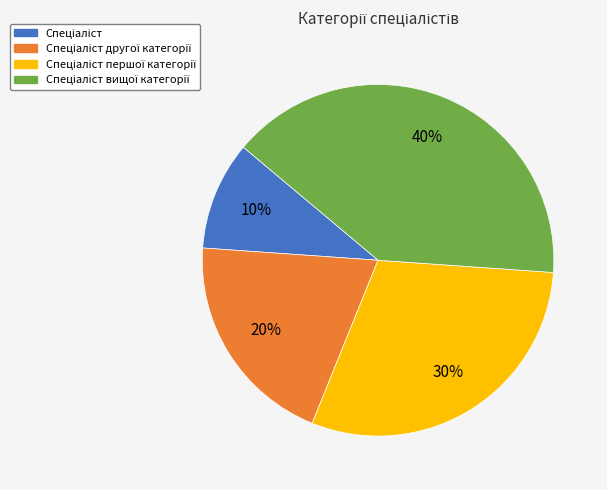

Does any single category account for the majority?

No